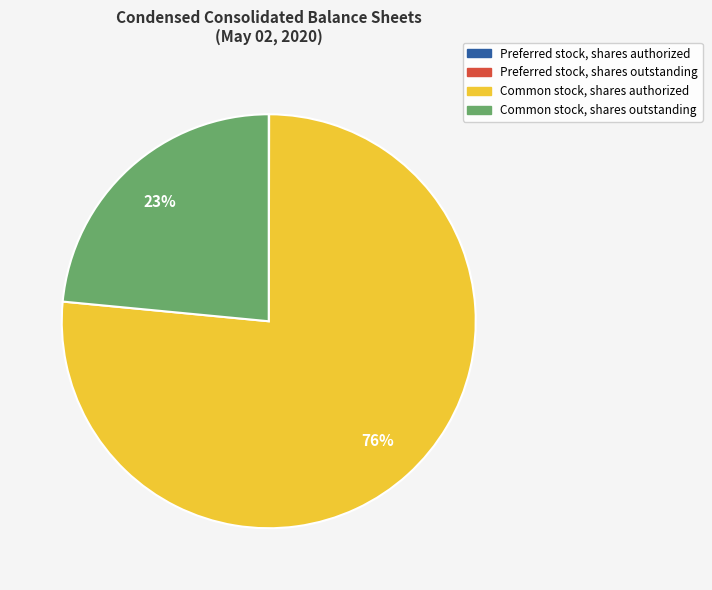

True or false: Common stock, shares authorized accounts for 68% of the total.

False